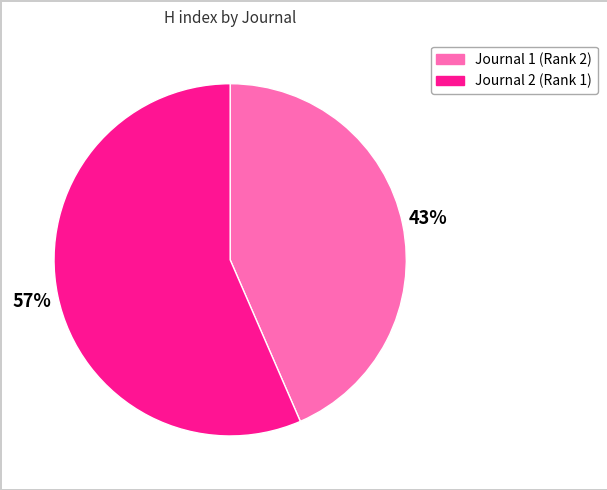

Is there a majority slice in this chart?

Yes